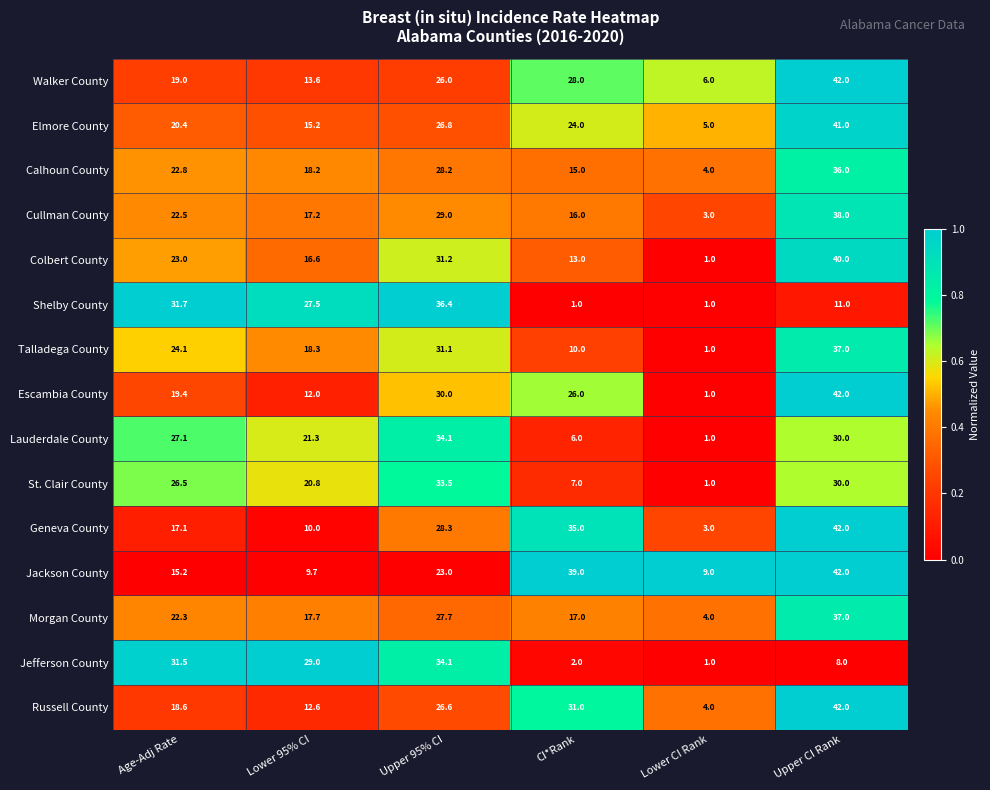

What is the average value of the Calhoun County series?

20.7